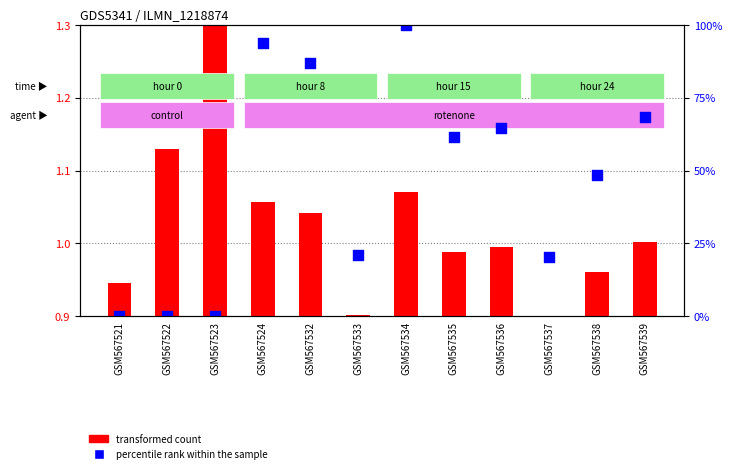

What is the total value across all series at GSM567524?

2.3